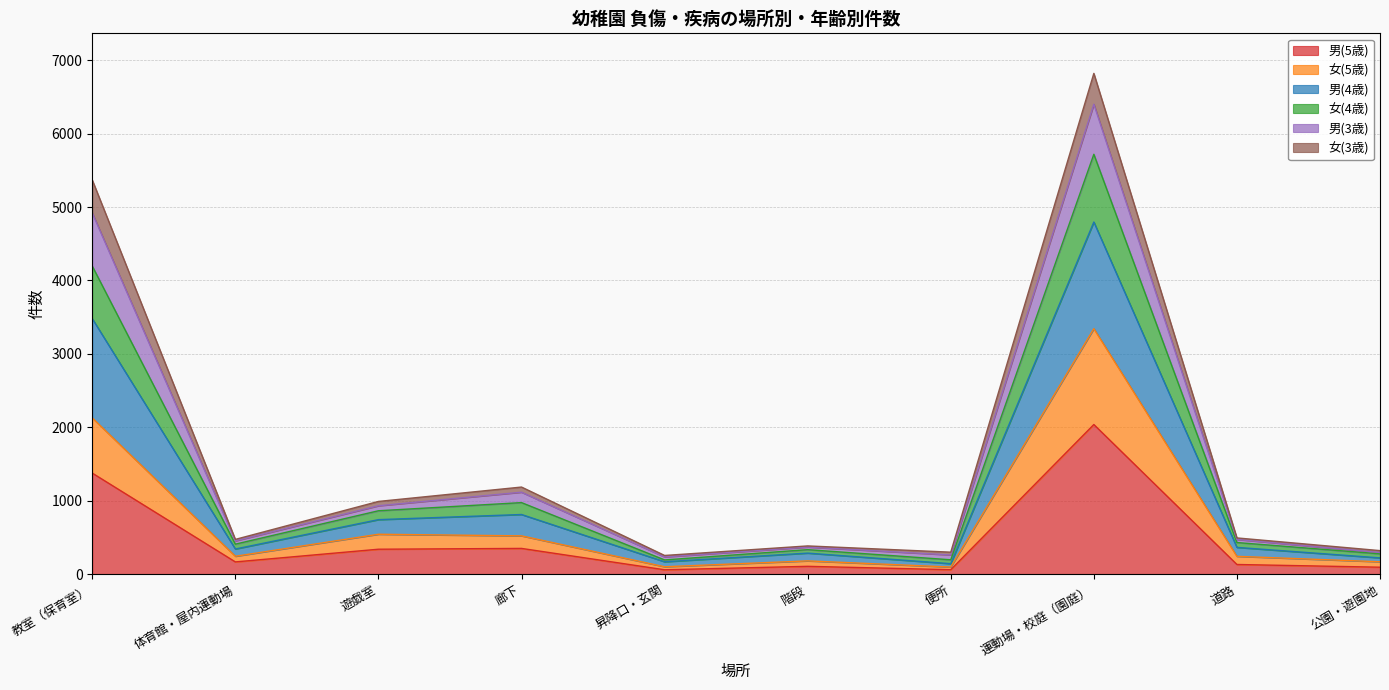

What position from the left is 公園・遊園地?

10